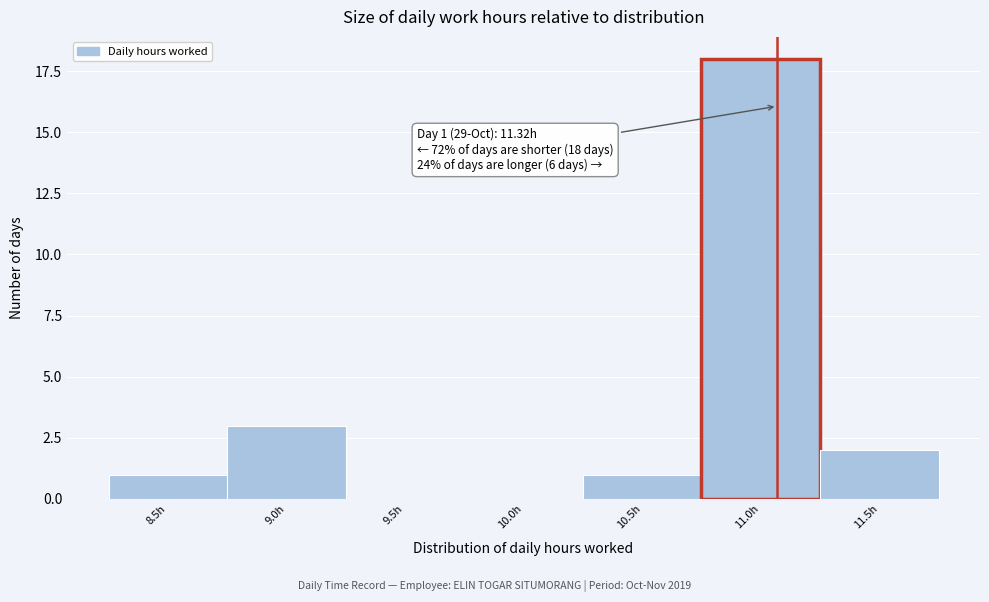

Reading right to left, list all the values displayed in this chart.

11.5h=2	11.0h=18	10.5h=1	10.0h=0	9.5h=0	9.0h=3	8.5h=1